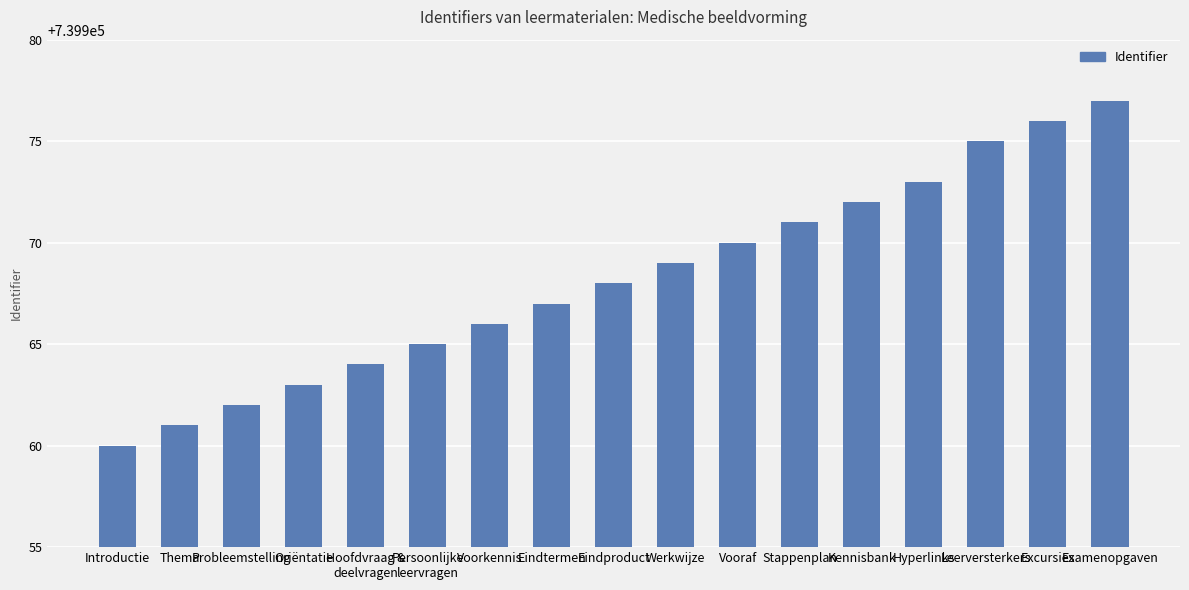

What is the change in value from Oriëntatie to Eindtermen?

+4